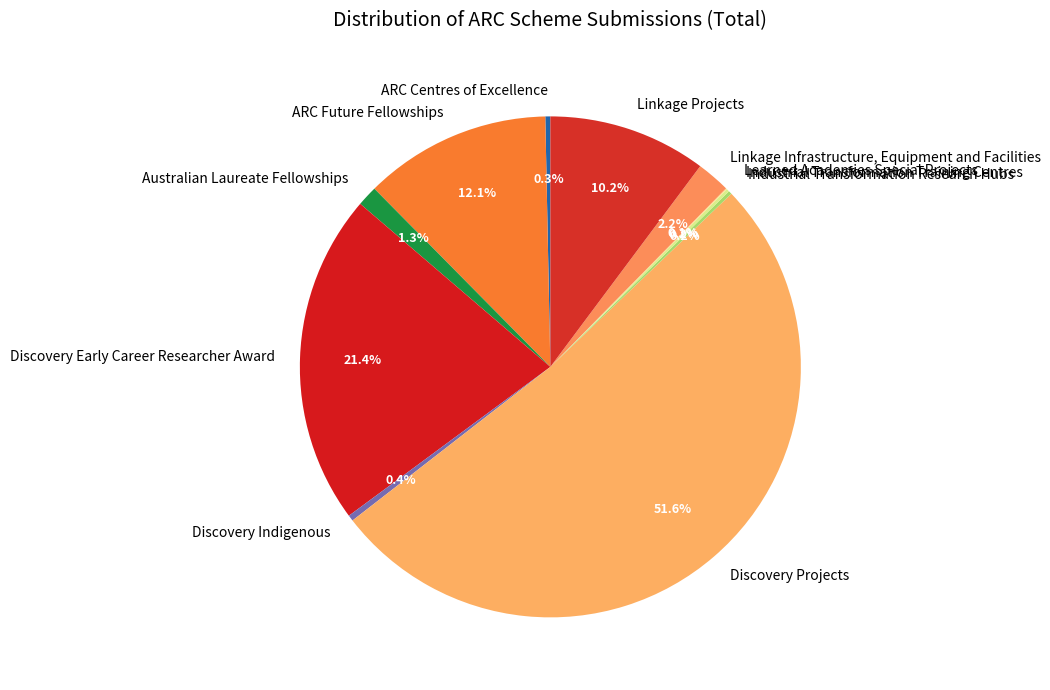

Which has a higher value, Linkage Infrastructure, Equipment and Facilities or Linkage Projects?

Linkage Projects